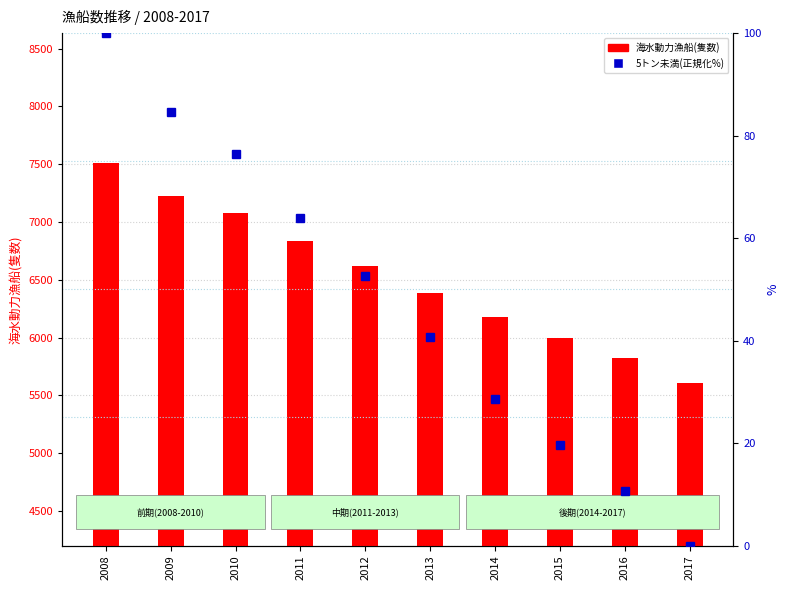

Is it true that 海水動力漁船(隻数) equals 7226.0 at 2009?

True